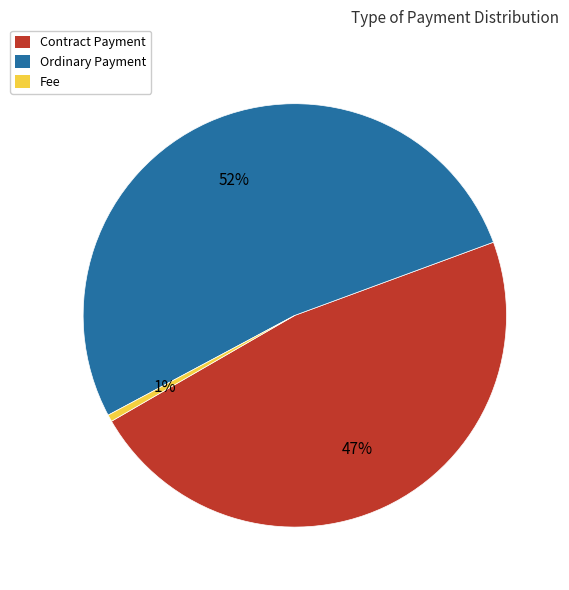

Approximately how many times larger is the value at Ordinary Payment compared to Contract Payment?

1.1